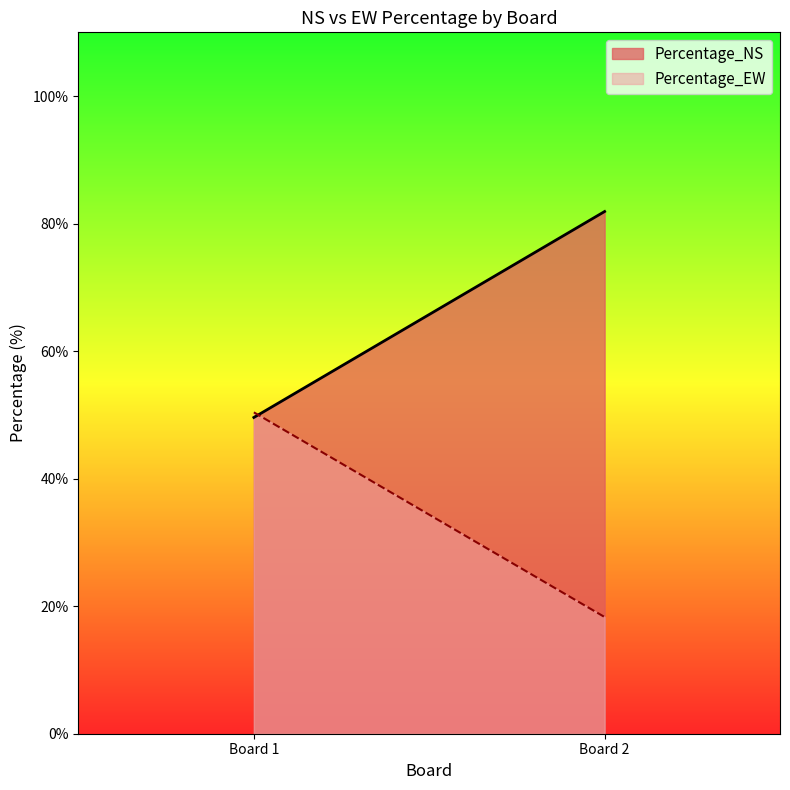

Where is Percentage_NS nearest to the value 65?

Board 1